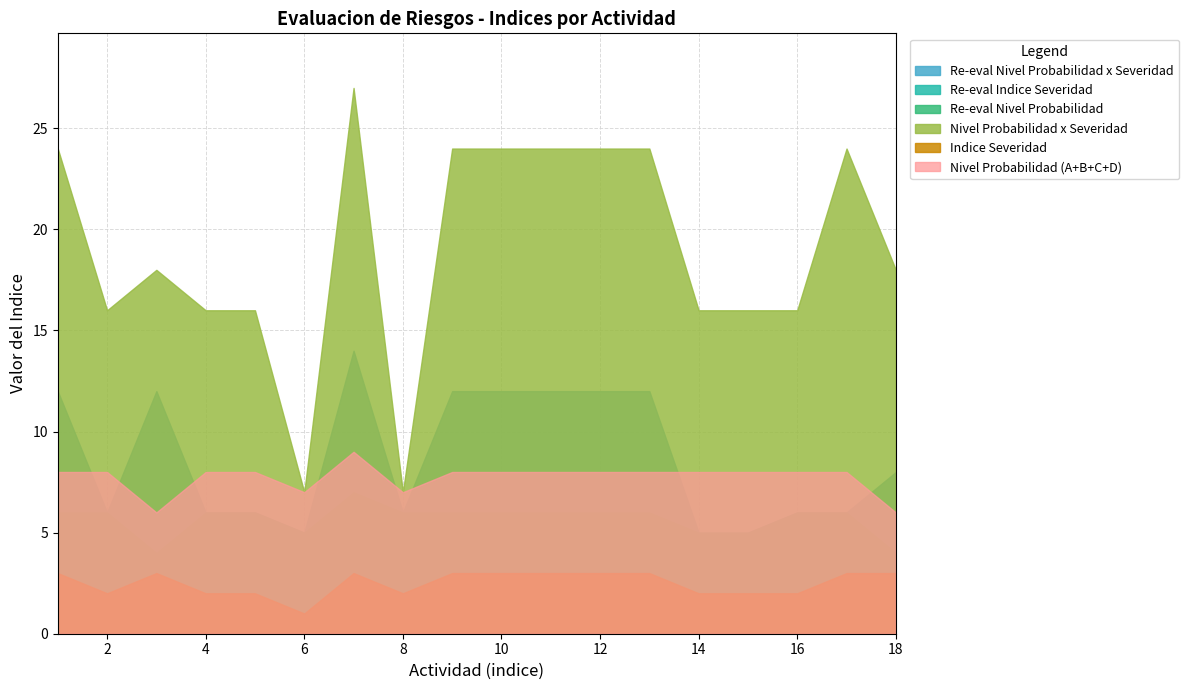

True or false: Indice Severidad and Nivel Probabilidad x Severidad intersect in this chart.

False